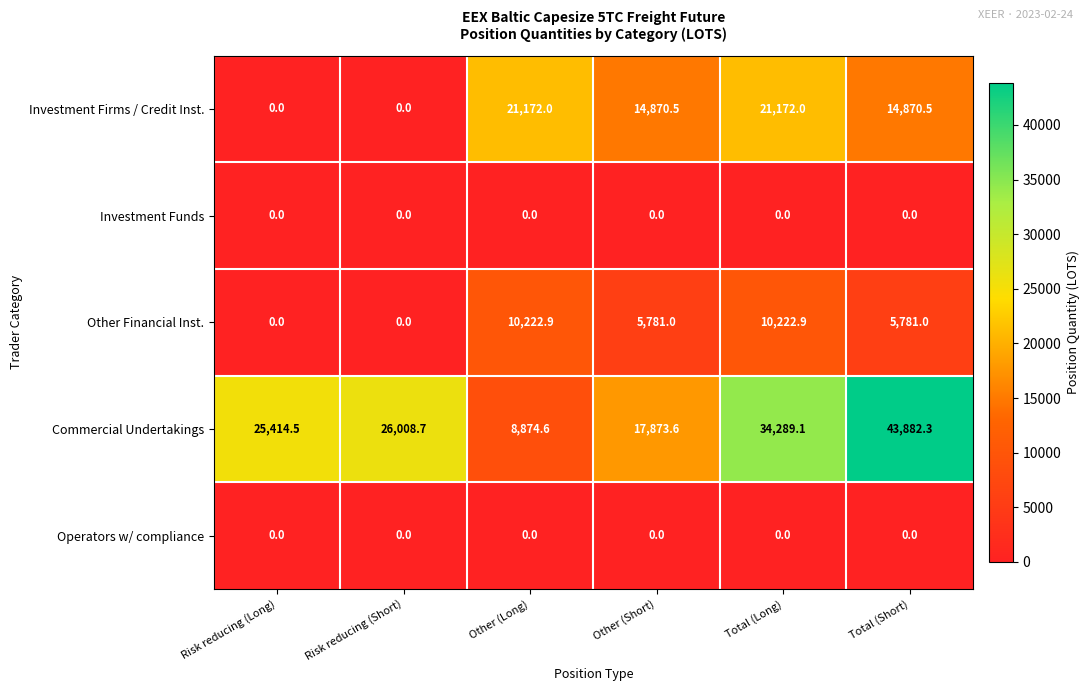

What is the spread (max minus min) of values at Total (Short)?

43882.3